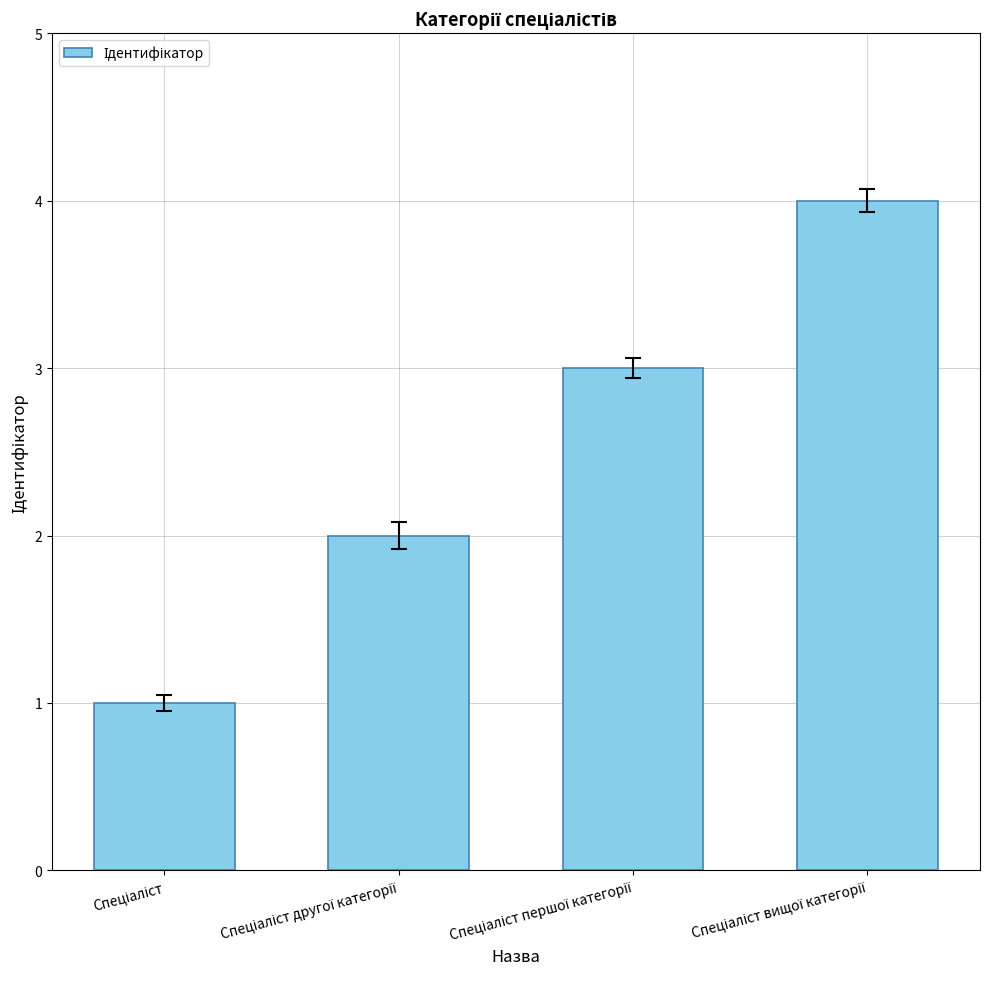

What is the maximum value shown in the chart?

4